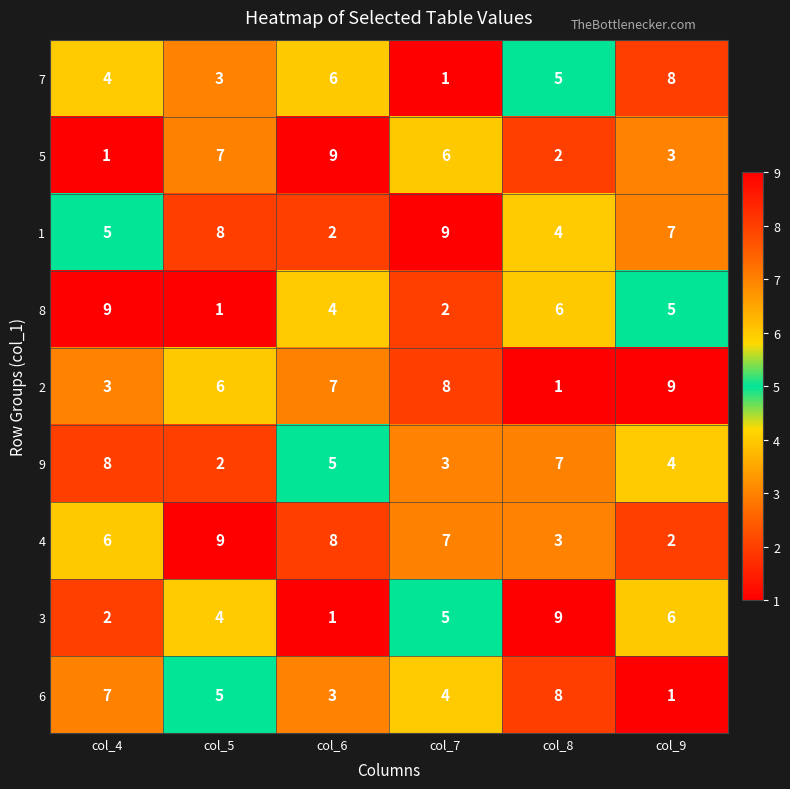

The value of 6 at col_5 is 5. True or false?

True